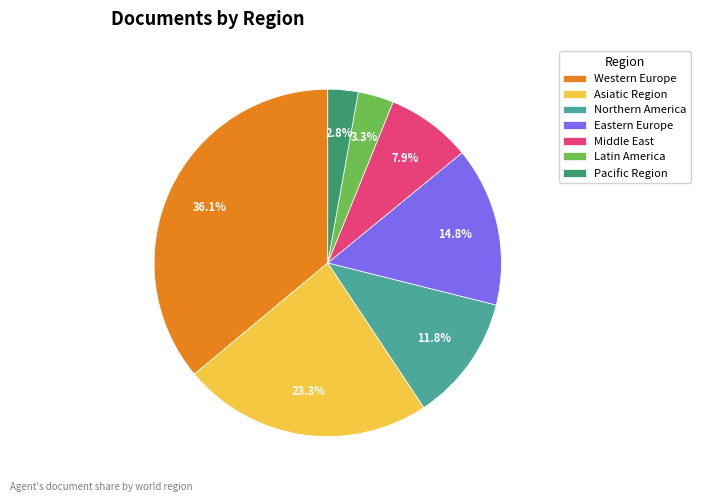

Which has a higher value, Pacific Region or Latin America?

Latin America